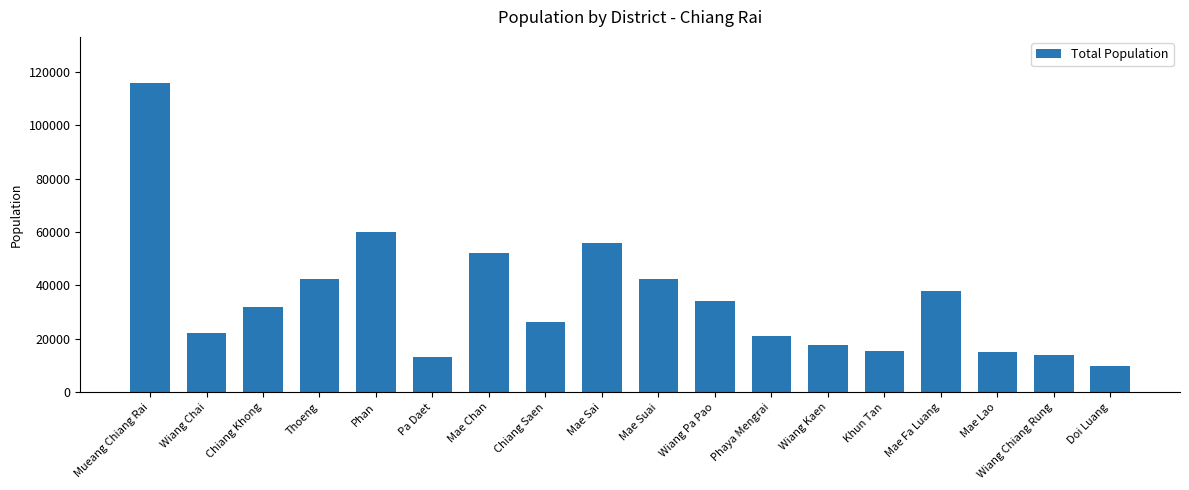

Is it true that the value at Doi Luang is 9673?

True